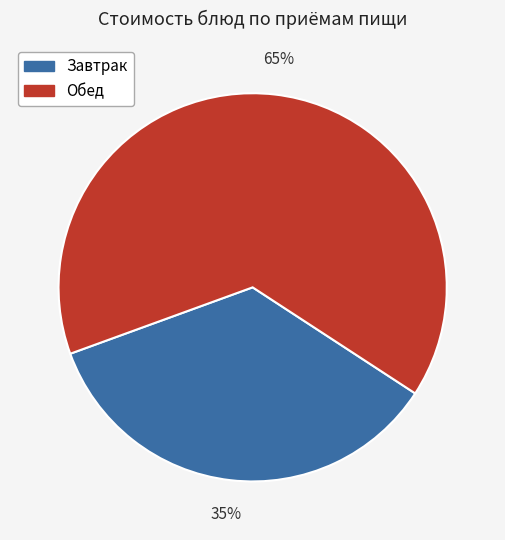

Does any single category account for the majority?

Yes